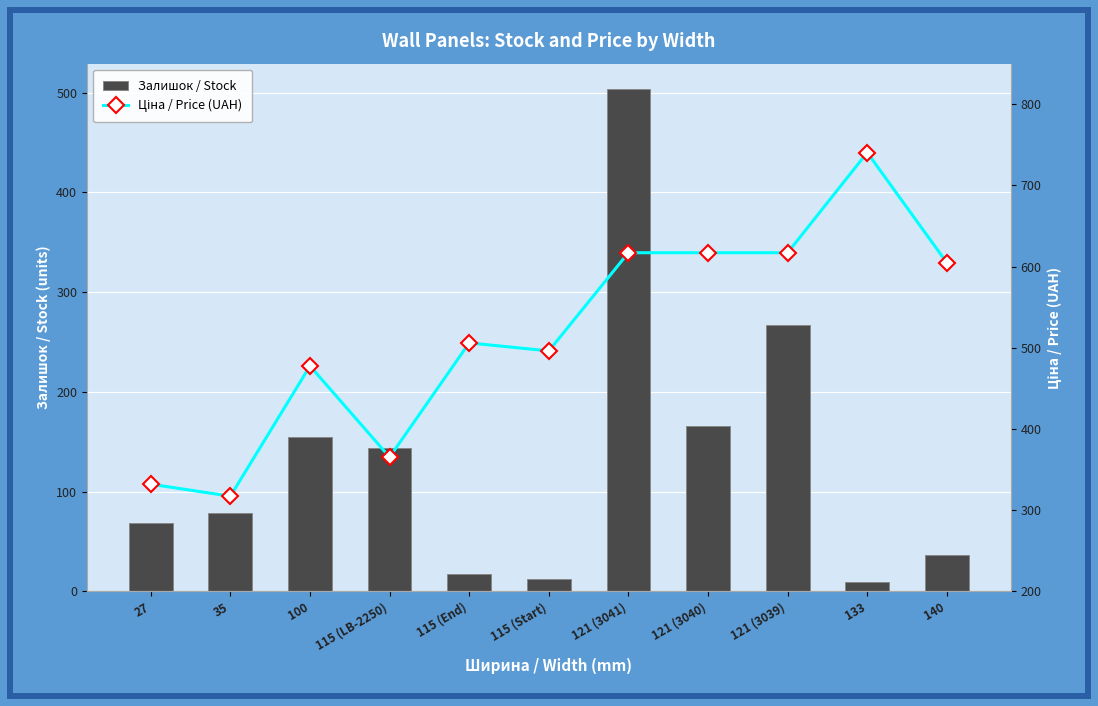

Reading right to left, what are all the values shown in this chart?

Залишок / Stock: 140=36.0	133=9.0	121 (3039)=267.0	121 (3040)=166.0	121 (3041)=504.0	115 (Start)=12.0	115 (End)=17.0	115 (LB-2250)=144.0	100=155.0	35=79.0	27=69.0
Ціна / Price (UAH): 140=604.8	133=740.5	121 (3039)=617.1	121 (3040)=617.1	121 (3041)=617.1	115 (Start)=496.2	115 (End)=506.0	115 (LB-2250)=365.3	100=477.6	35=317.2	27=332.0